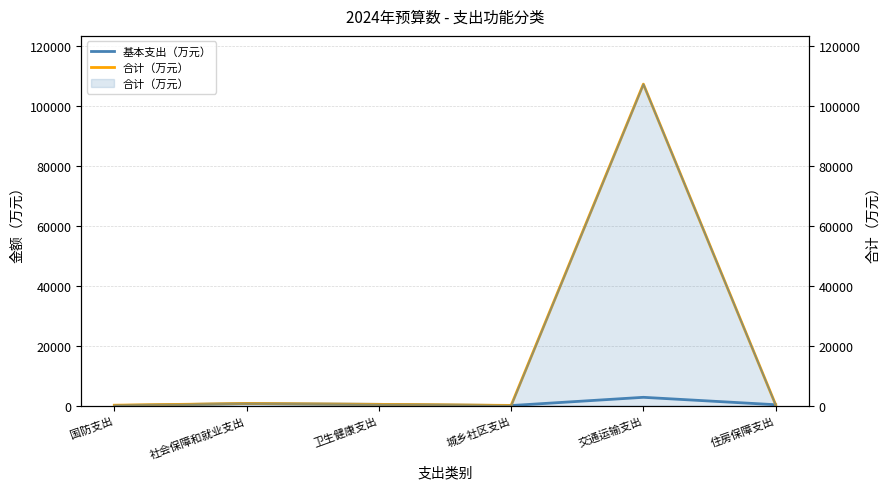

True or false: 基本支出（万元） has a value of 114.7 at 卫生健康支出.

False